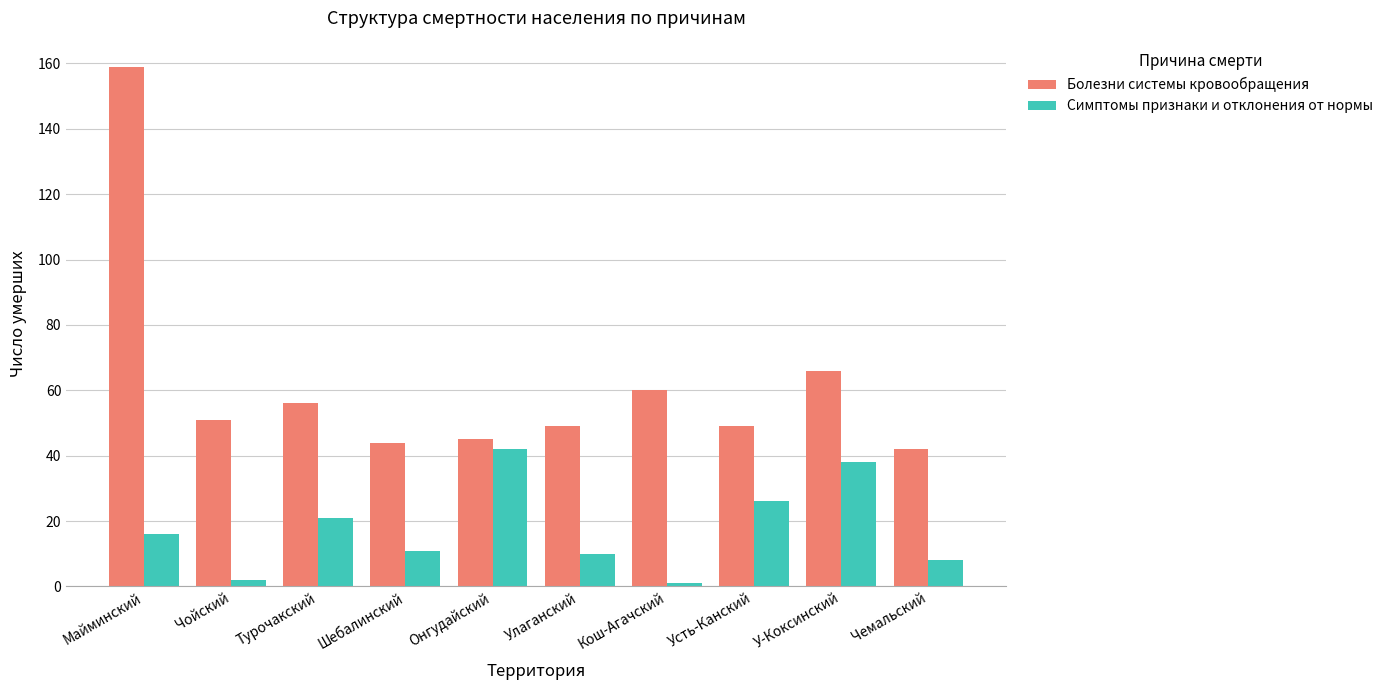

Which series changed the most between Майминский and Улаганский?

Болезни системы кровообращения